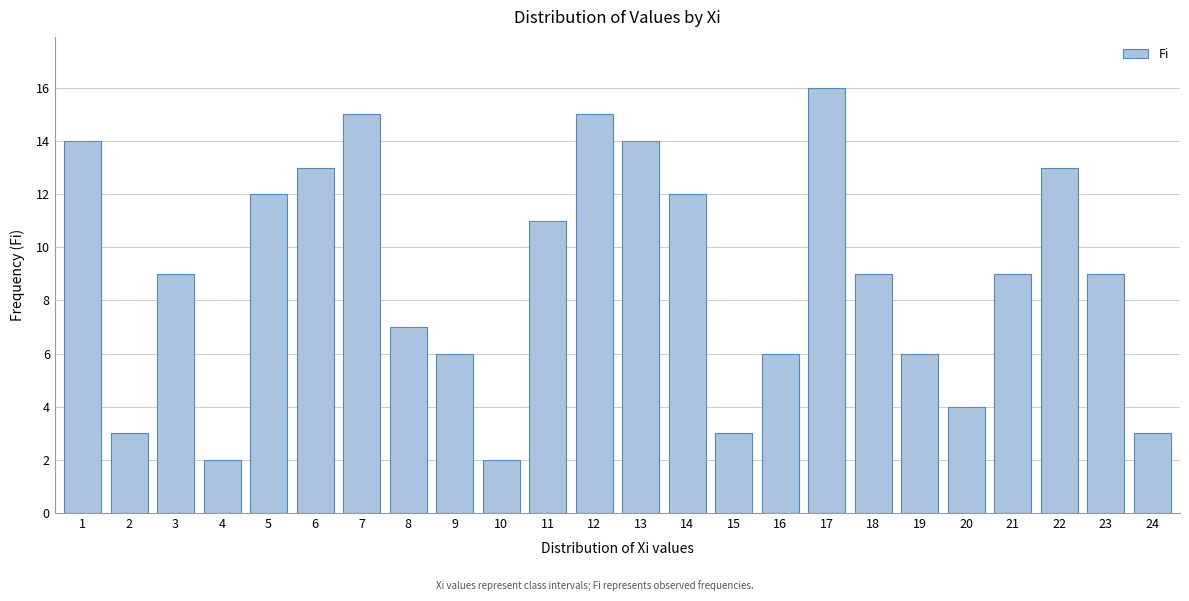

Reading left to right, what are all the values shown in this chart?

1=14	2=3	3=9	4=2	5=12	6=13	7=15	8=7	9=6	10=2	11=11	12=15	13=14	14=12	15=3	16=6	17=16	18=9	19=6	20=4	21=9	22=13	23=9	24=3